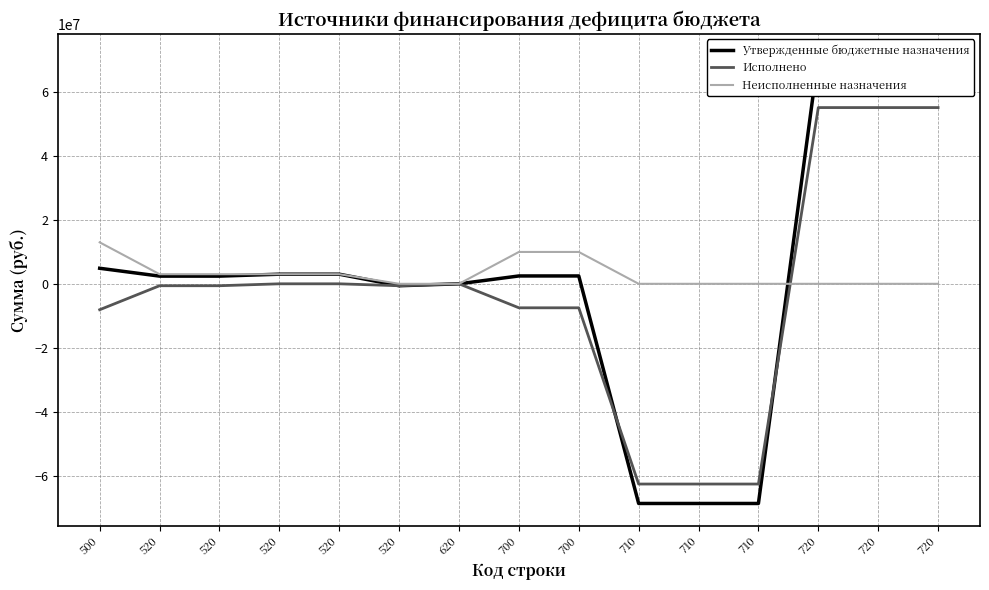

Reading left to right, list all the values displayed in this chart.

Утвержденные бюджетные назначения: 500=4851831.6	520=2400000.0	520=2400000.0	520=3000000.0	520=3000000.0	520=-600000.0	620=0.0	700=2451831.6	700=2451831.6	710=-68586500.0	710=-68586500.0	710=-68586500.0	720=71038331.6	720=71038331.6	720=71038331.6
Исполнено: 500=-8093646.3	520=-600000.0	520=-600000.0	520=0.0	520=0.0	520=-600000.0	620=0.0	700=-7493646.3	700=-7493646.3	710=-62517440.7	710=-62517440.7	710=-62517440.7	720=55023794.4	720=55023794.4	720=55023794.4
Неисполненные назначения: 500=12945477.9	520=3000000.0	520=3000000.0	520=3000000.0	520=3000000.0	520=0.0	620=0.0	700=9945477.9	700=9945477.9	710=0.0	710=0.0	710=0.0	720=0.0	720=0.0	720=0.0